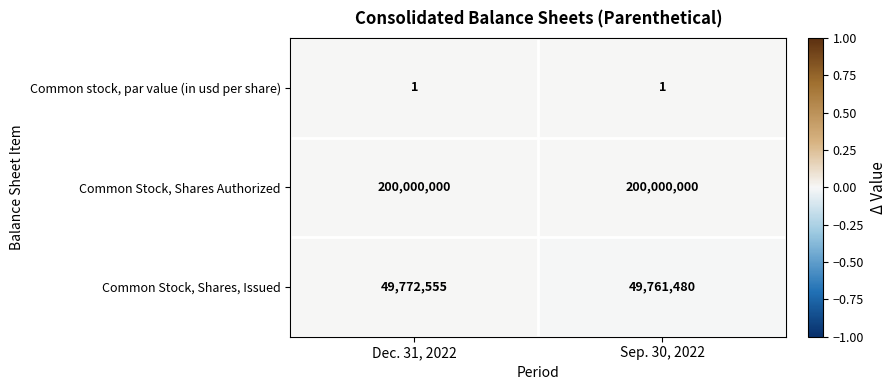

What is the greatest value displayed?

200000000